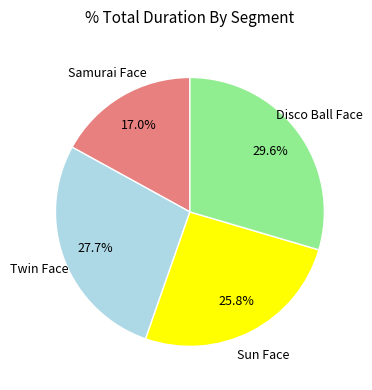

Is the sum of Disco Ball Face and Sun Face greater than half?

Yes